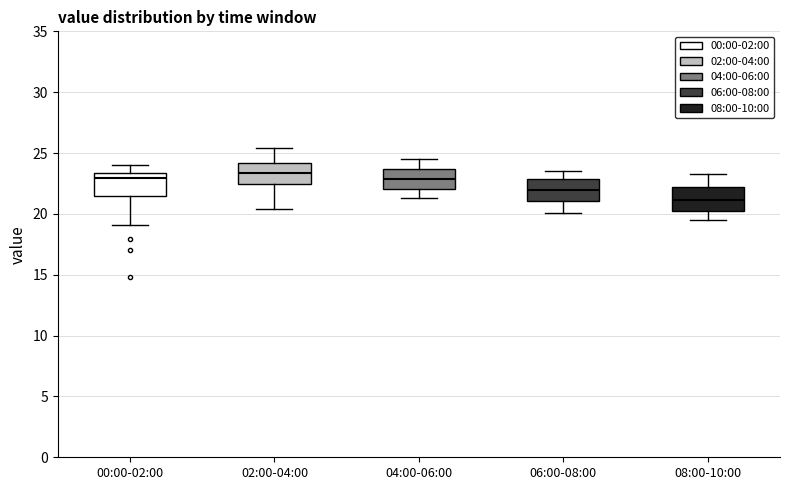

Reading left to right, transcribe this box plot: for each box, give where its median line is, the range the box spans, and where its two whiskers end, as read against the y-axis. The values are not printed on the chart, so give them approximately, as read against the axis.

00:00-02:00: median 23.0, box 21.5 to 23.5, whiskers 19.0 to 24.0
02:00-04:00: median 23.5, box 22.5 to 24.0, whiskers 20.5 to 25.5
04:00-06:00: median 23.0, box 22.0 to 23.5, whiskers 21.5 to 24.5
06:00-08:00: median 22.0, box 21.0 to 23.0, whiskers 20.0 to 23.5
08:00-10:00: median 21.0, box 20.0 to 22.0, whiskers 19.5 to 23.5